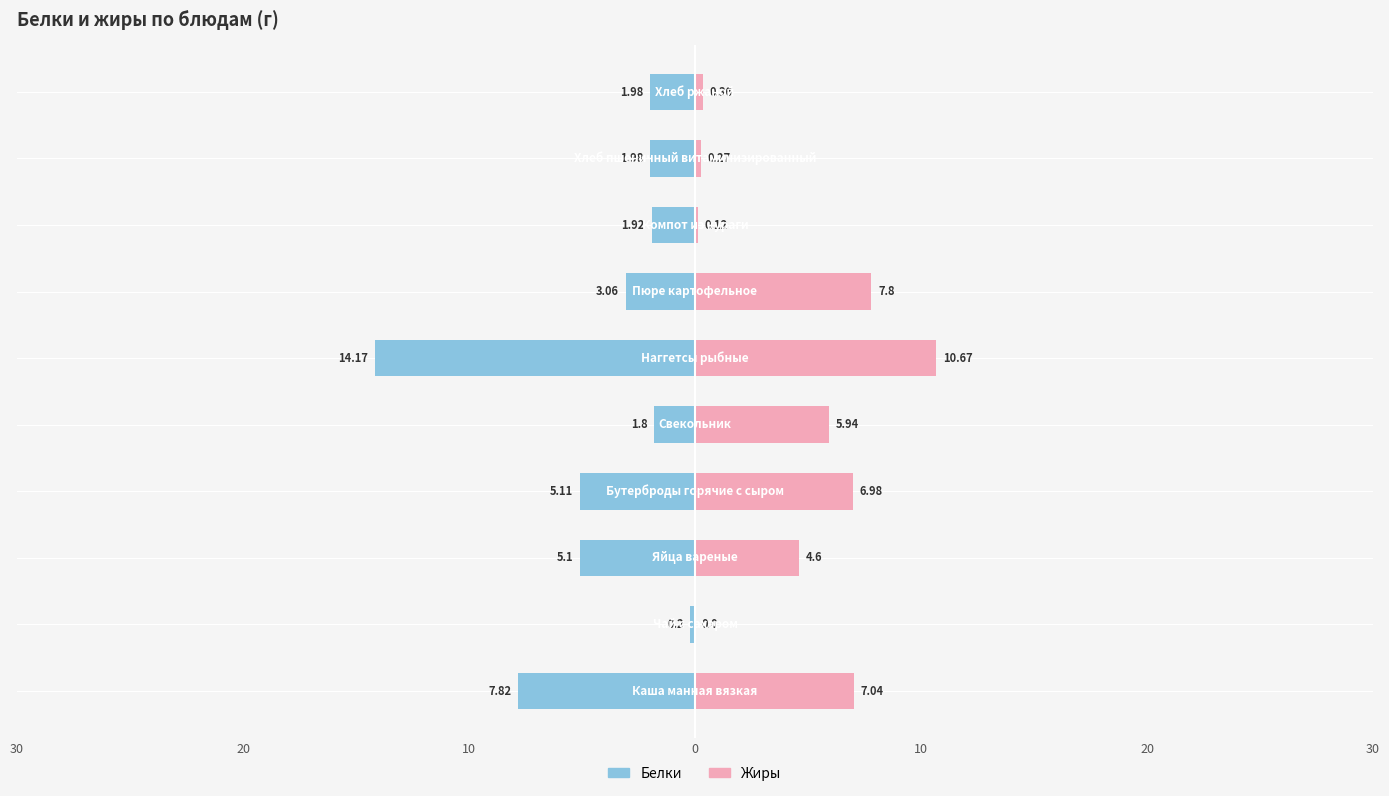

Which has a higher value, 20 or 10?

20